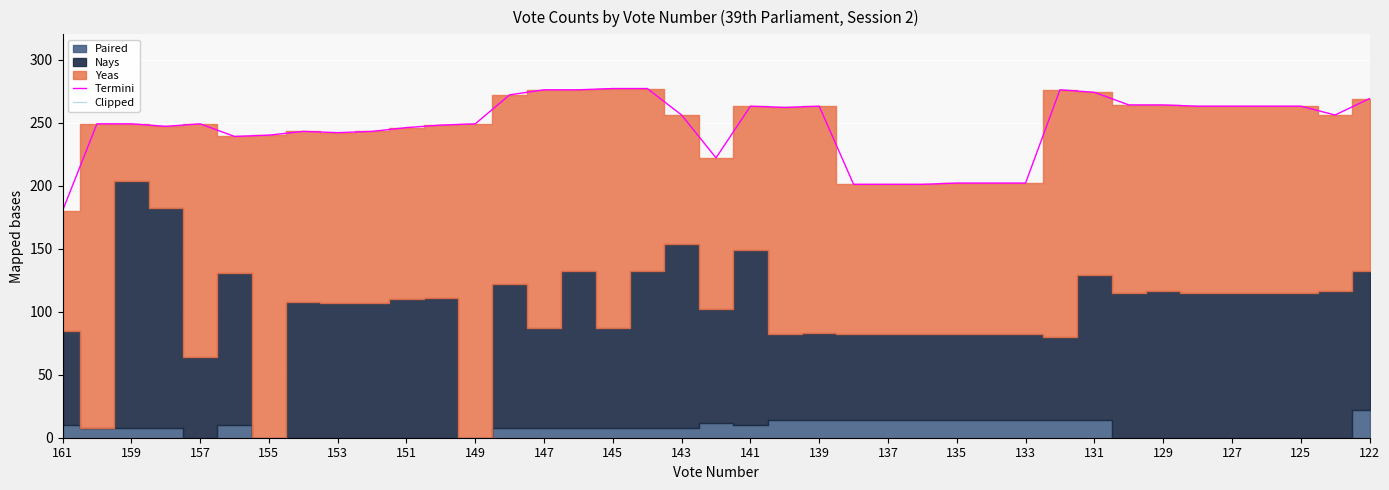

True or false: Termini has a value of 338 at 133.

False